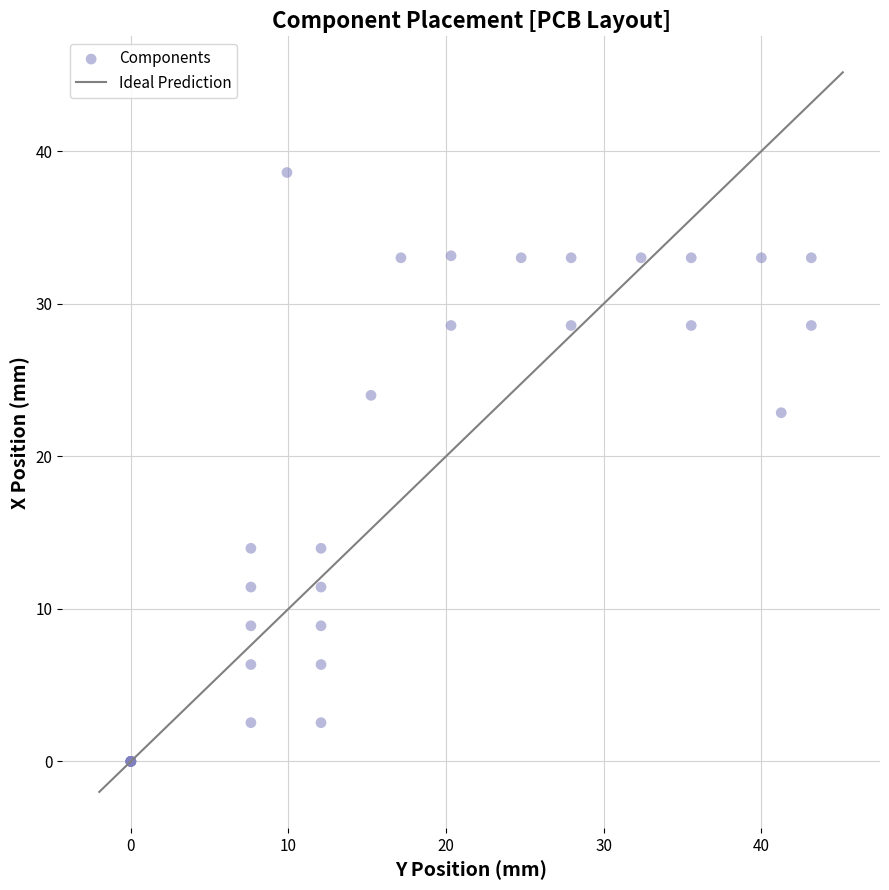

What Y value in the scatter plot is closest to 19?

22.9